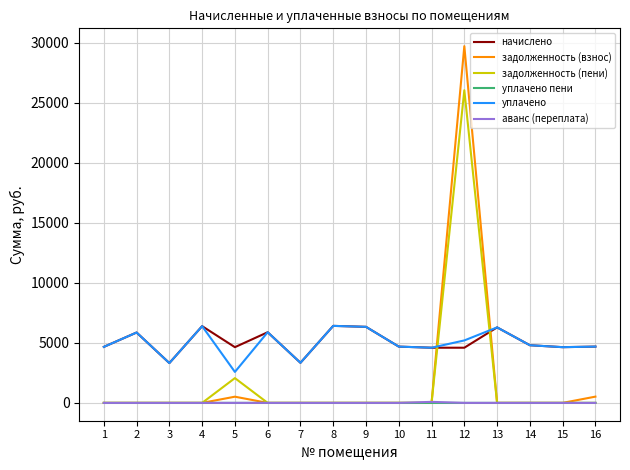

What is the maximum value for задолженность (взнос)?

29720.5